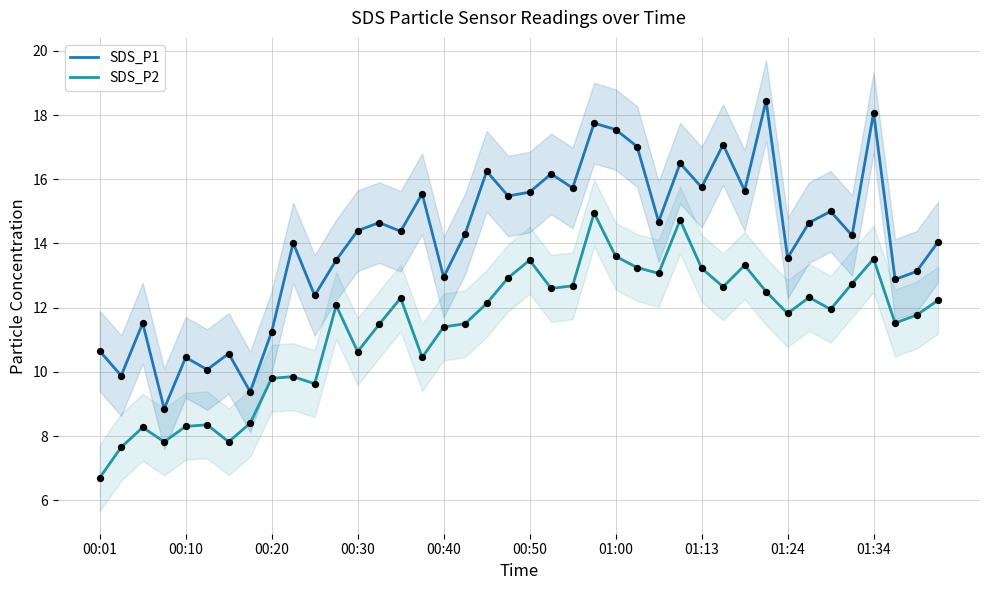

Is the value of SDS_P1 at 38 greater than the value of SDS_P2 at 01:34?

Yes